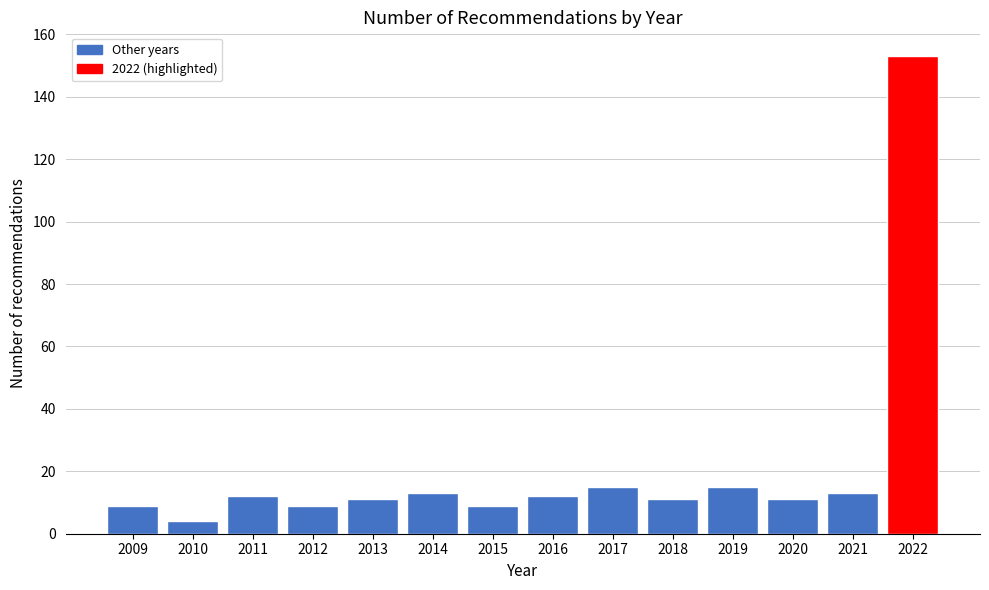

Reading right to left, what are all the values shown in this chart?

2022=153	2021=13	2020=11	2019=15	2018=11	2017=15	2016=12	2015=9	2014=13	2013=11	2012=9	2011=12	2010=4	2009=9